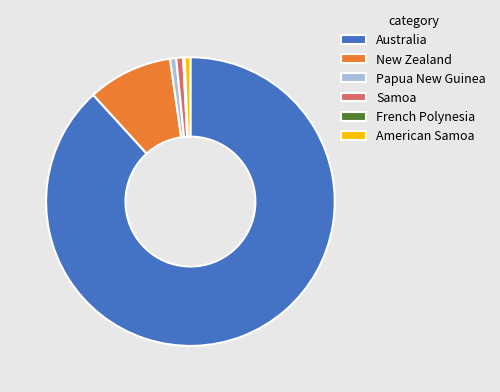

Which category accounts for the majority?

Australia